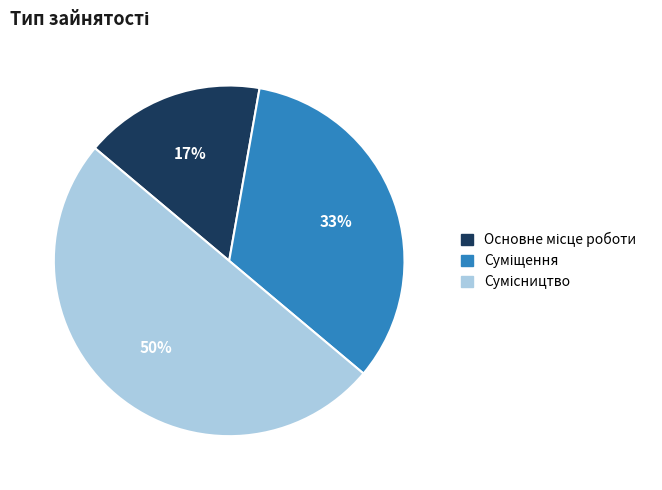

To the nearest percent, what is the average slice percentage?

33%